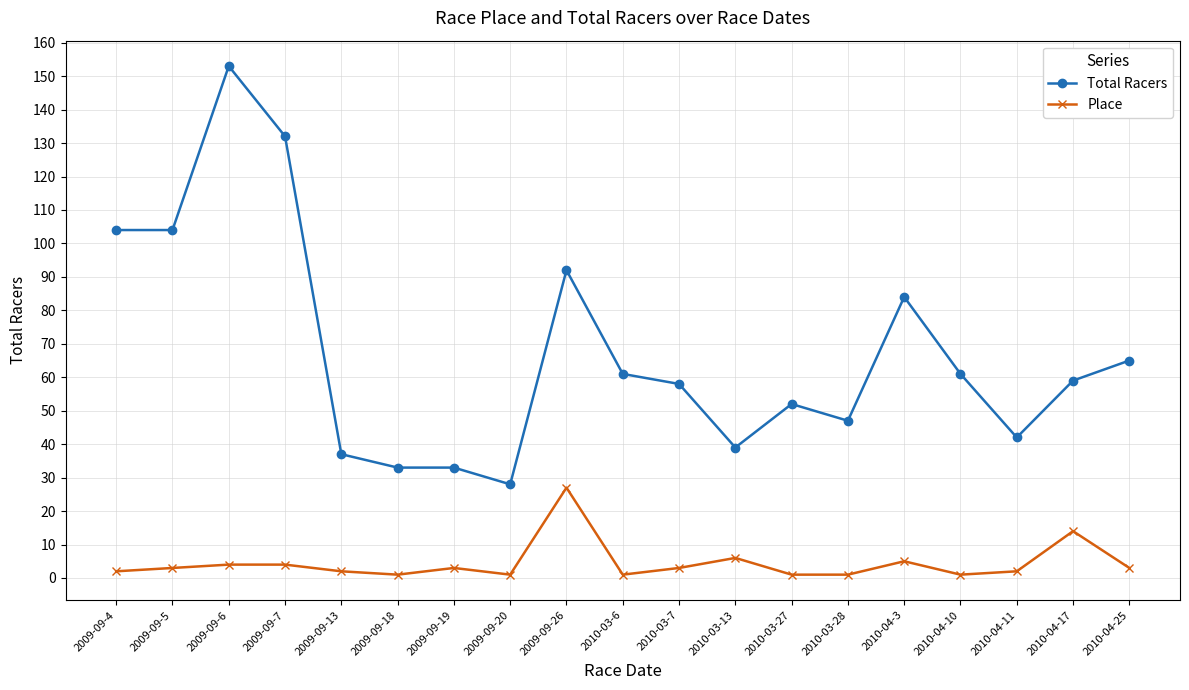

What is the label of the 17th point from the right?

2009-09-6